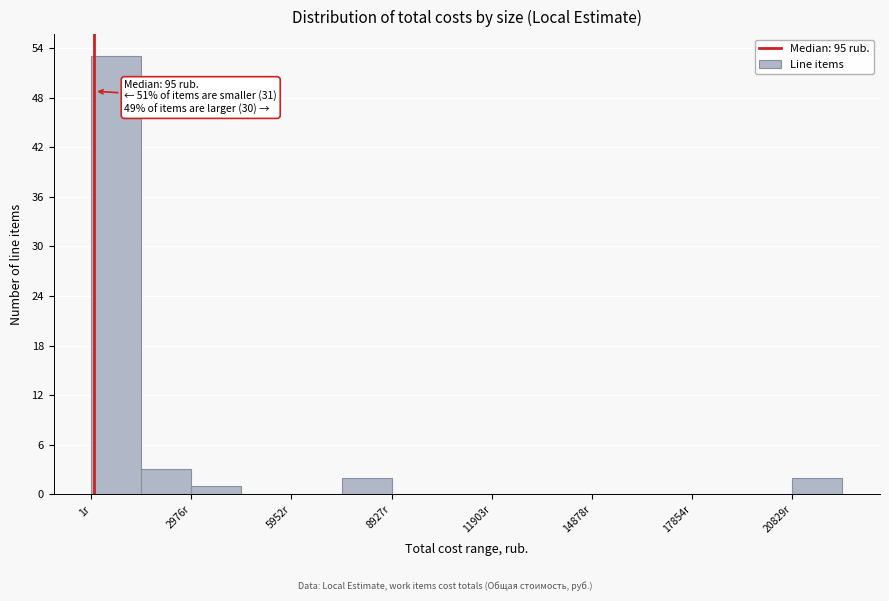

Around what value on the x-axis is the tallest bar? Give the approximate position of its centre, as read against the axis.

500